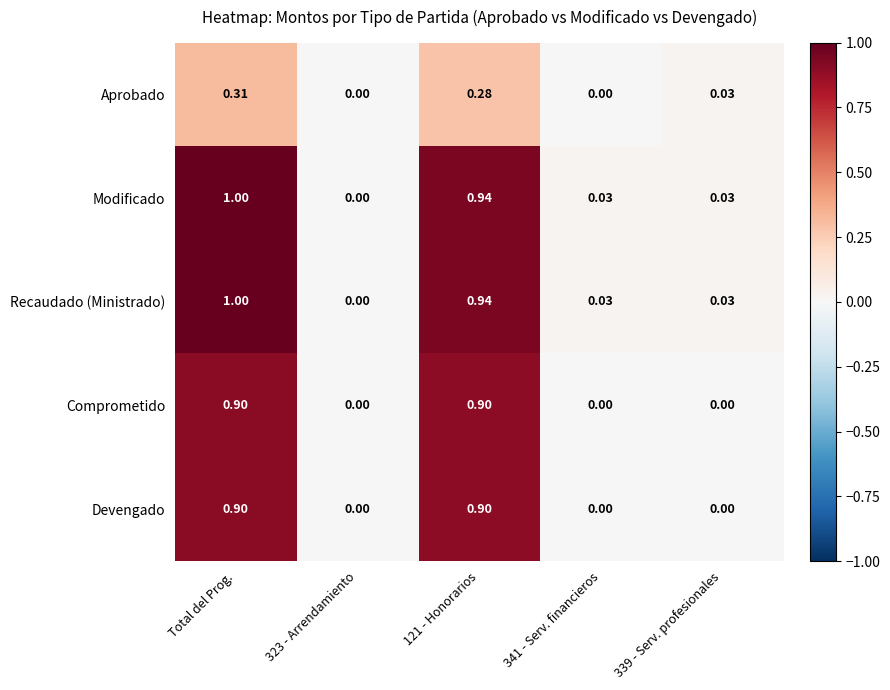

At which category is the sum across all series the highest?

Total del Prog.